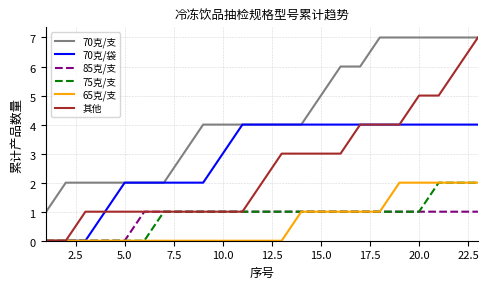

True or false: 75克/支 and 70克/袋 cross at least once.

False